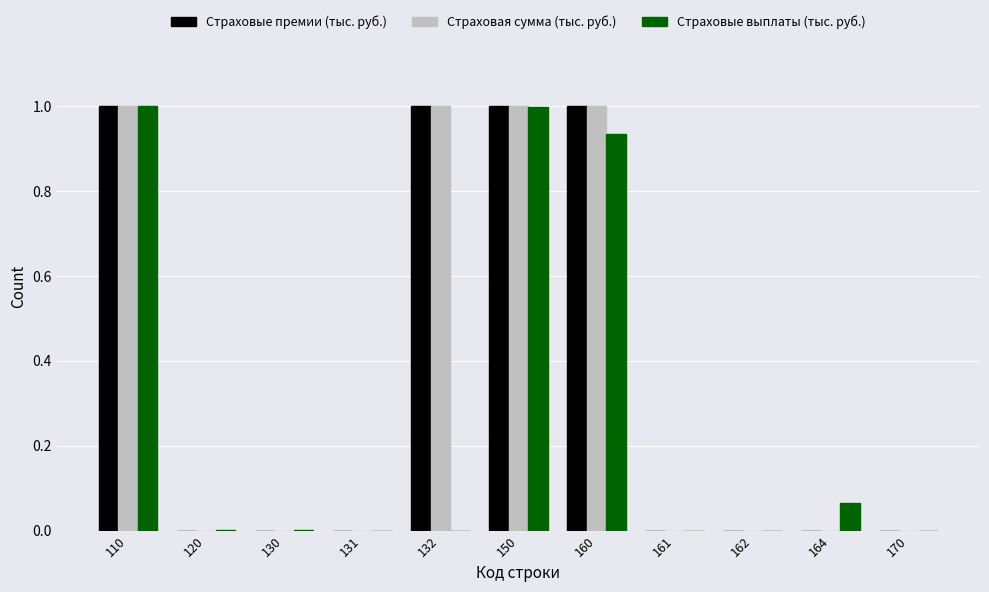

What is the sum of all Страховая сумма (тыс. руб.) values?

4.0